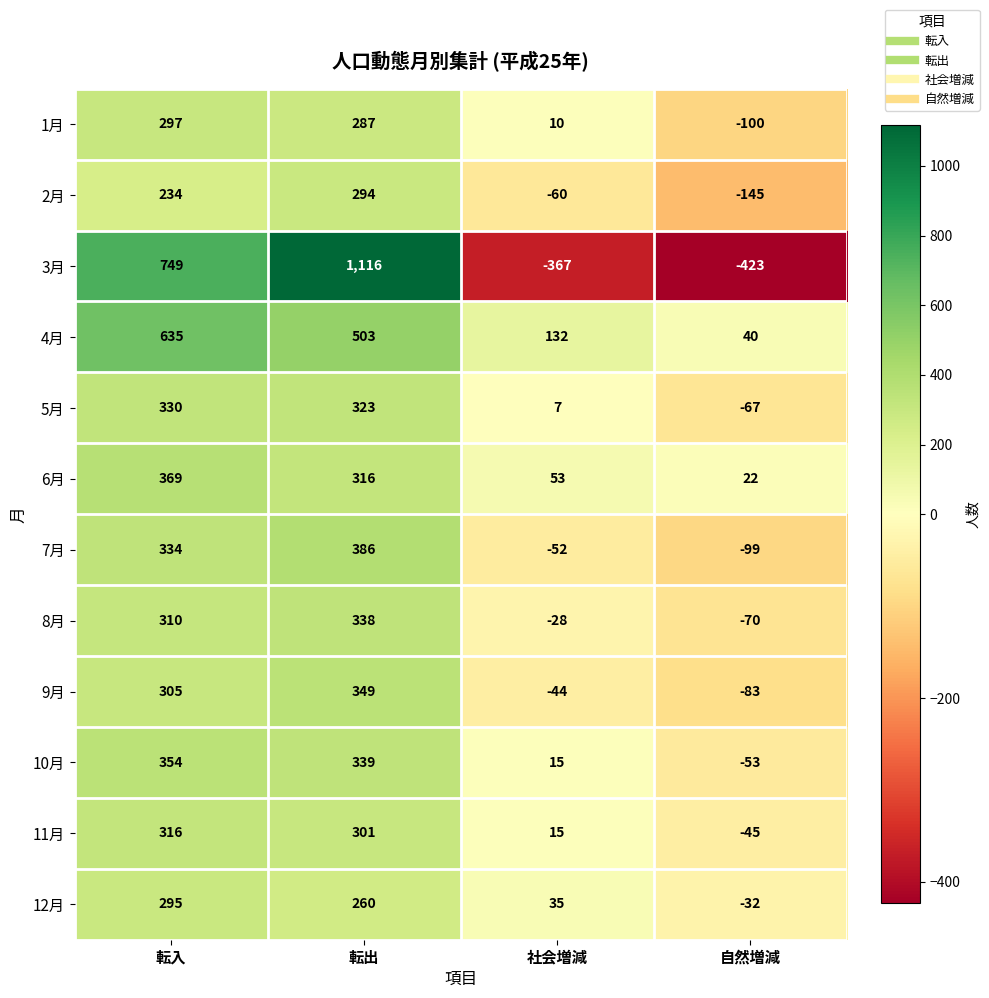

List the series in order of their peak value, highest first.

3月, 4月, 7月, 6月, 10月, 9月, 8月, 5月, 11月, 1月, 12月, 2月